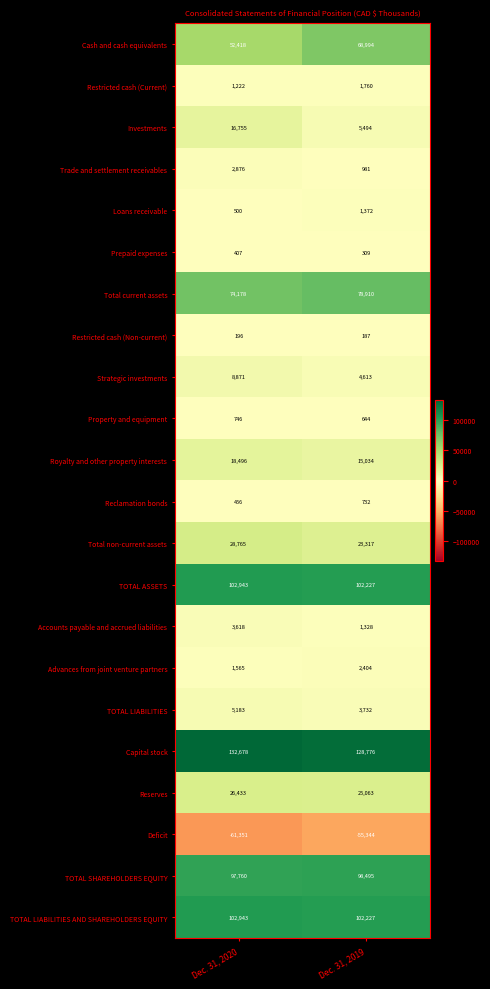

What is the sum of all Loans receivable values?

1872